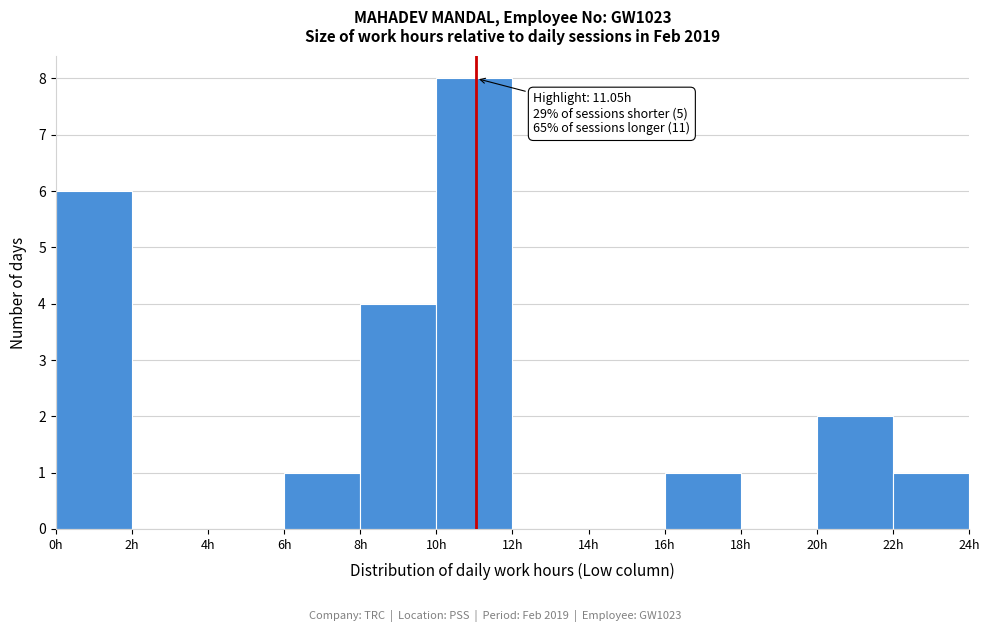

Which range on the x-axis has the tallest bar?

10 to 12